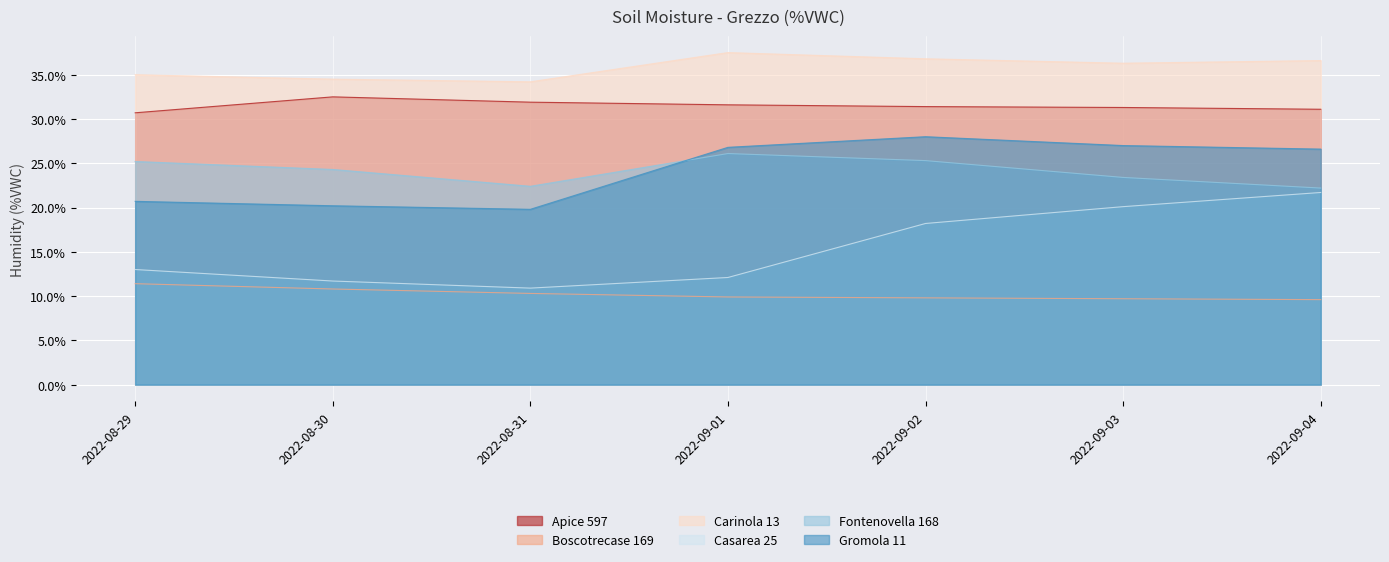

Reading left to right, extract all data points from this chart.

Apice 597: 30.7	32.5	31.9	31.6	31.4	31.3	31.1
Boscotrecase 169: 11.4	10.8	10.3	9.9	9.8	9.7	9.6
Carinola 13: 35.0	34.5	34.2	37.5	36.8	36.3	36.6
Casarea 25: 13.0	11.7	10.9	12.1	18.2	20.1	21.7
Fontenovella 168: 25.2	24.3	22.4	26.1	25.3	23.4	22.2
Gromola 11: 20.7	20.2	19.8	26.8	28.0	27.0	26.6